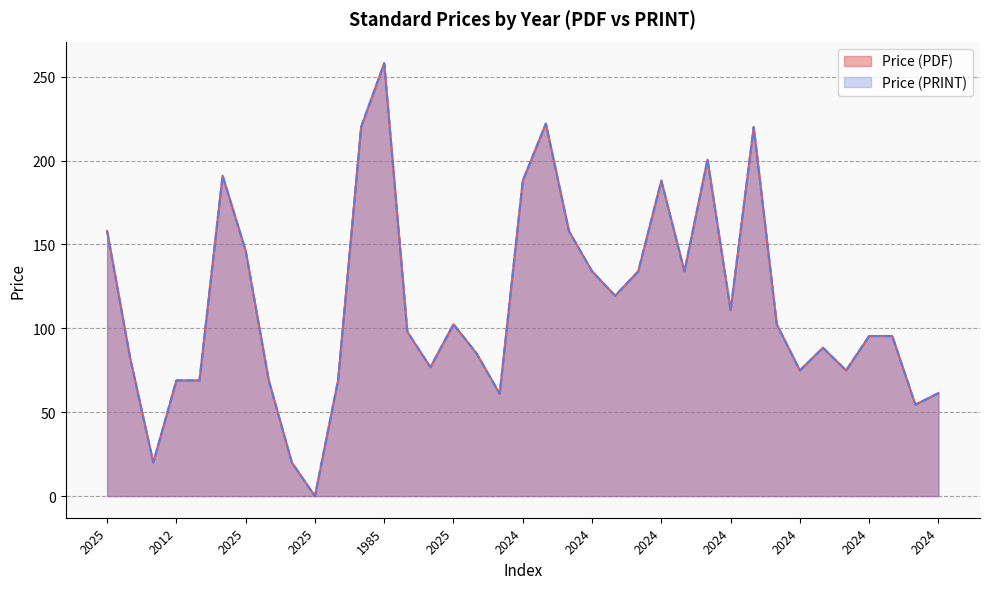

Which category has the lowest value in the Price (PDF) series?

2025